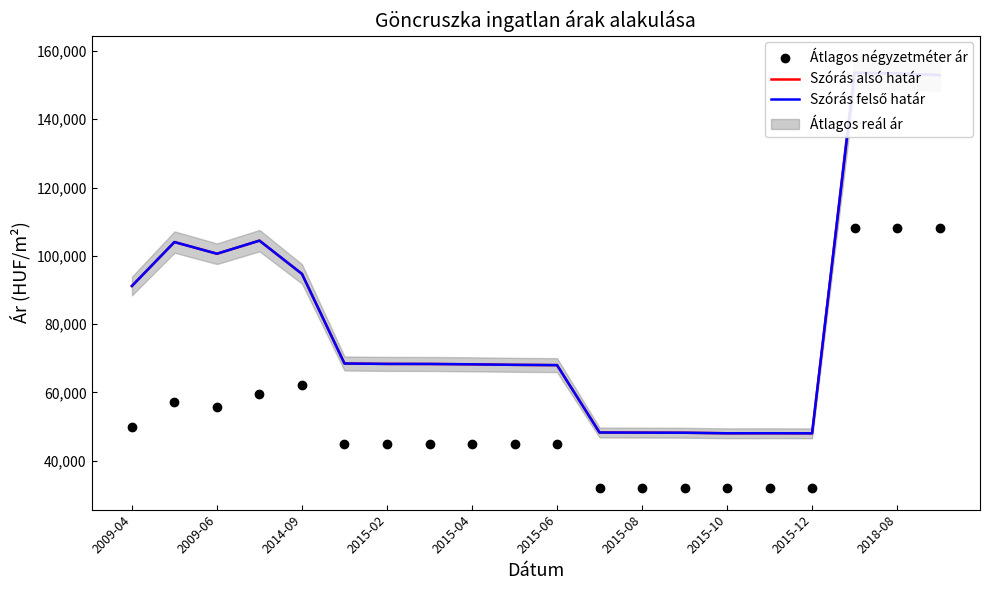

What is the lowest value of the Átlagos négyzetméter ár series?

32000